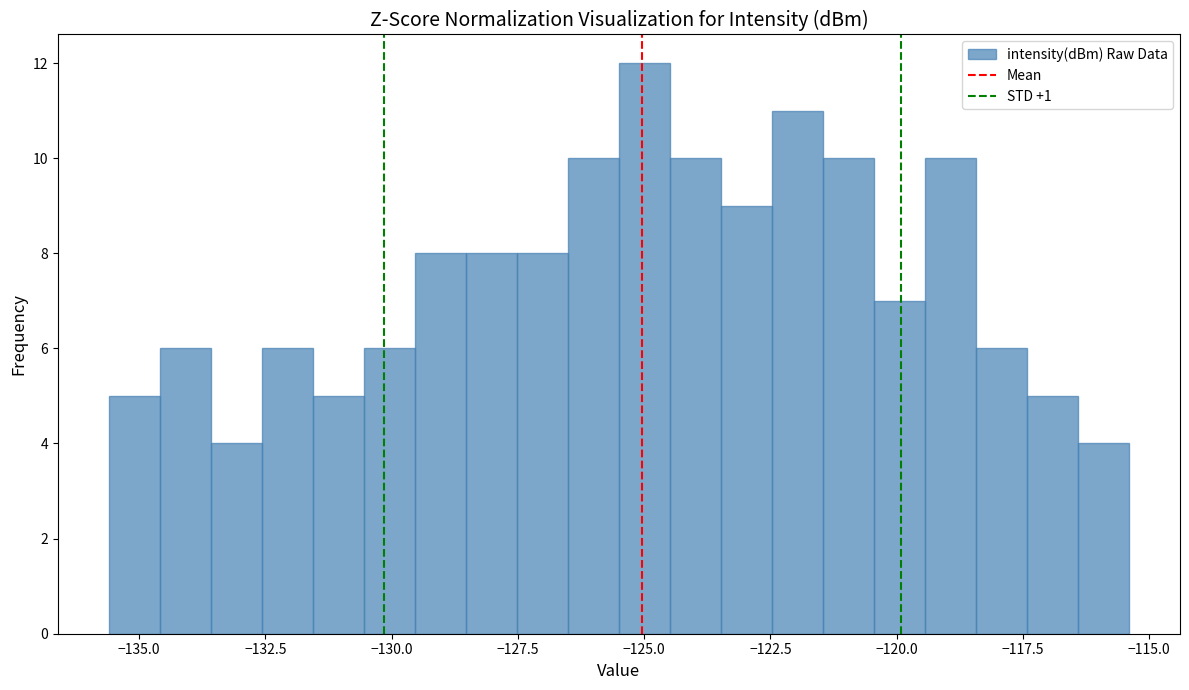

Read against the x-axis, roughly where is the centre of the tallest bar?

-125.0